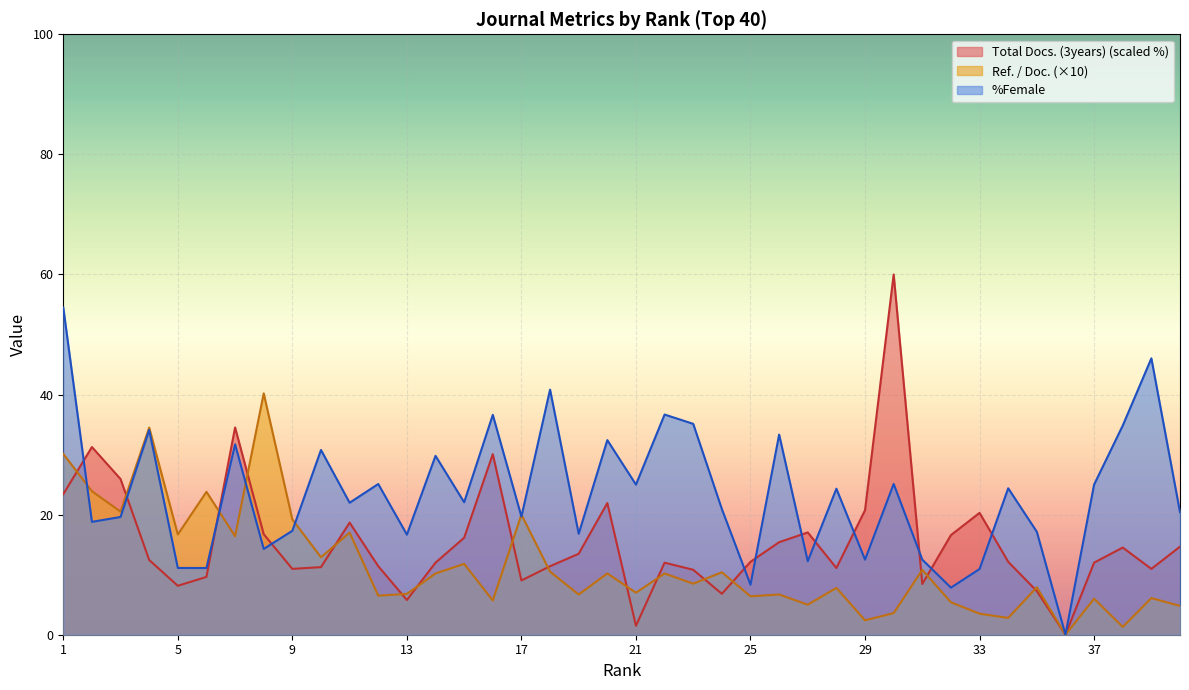

How many values in the Total Docs. (3years) series exceed 12?

21